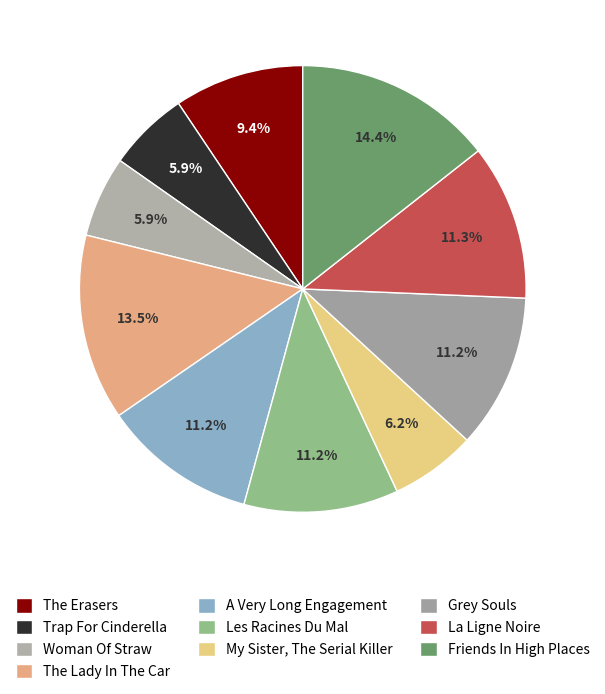

What portion of the pie excludes Trap For Cinderella?

94.1%